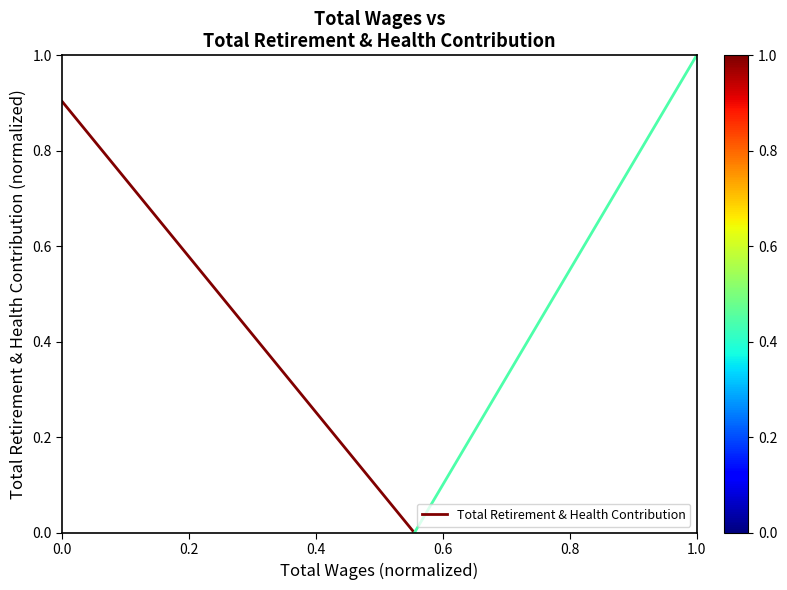

How many lines are shown in the chart?

1